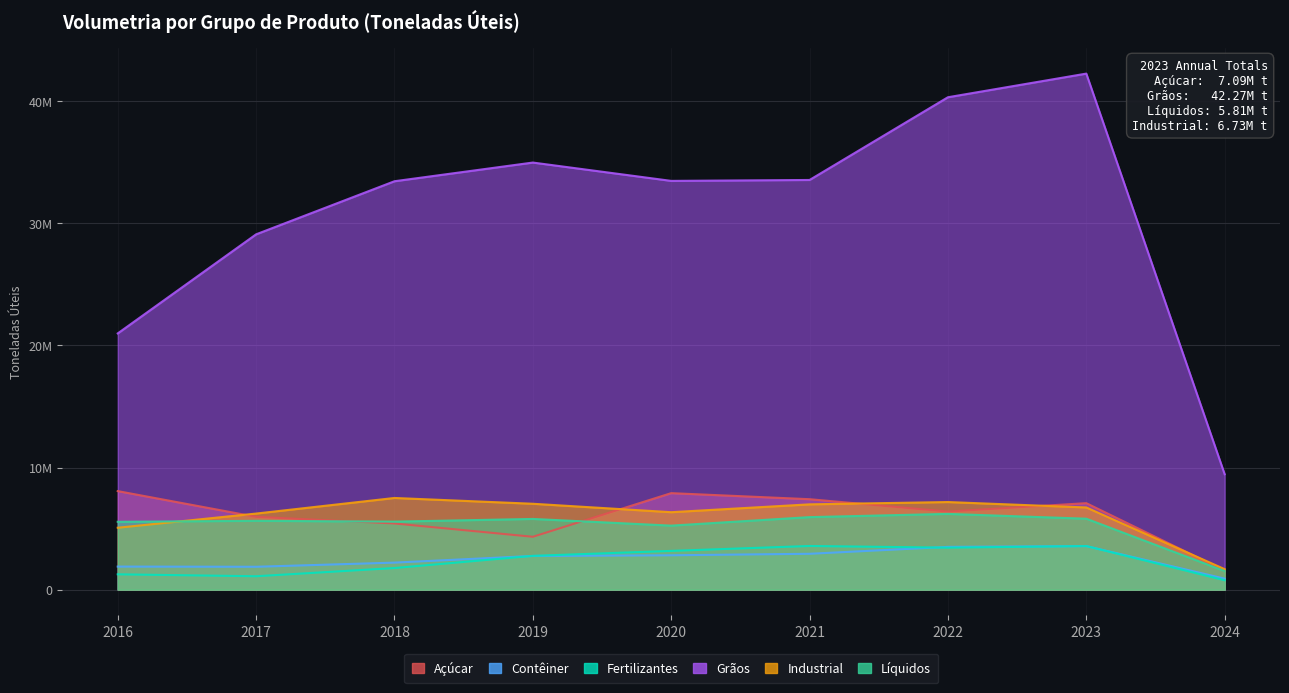

True or false: Industrial has more than 2 interior local peaks.

False